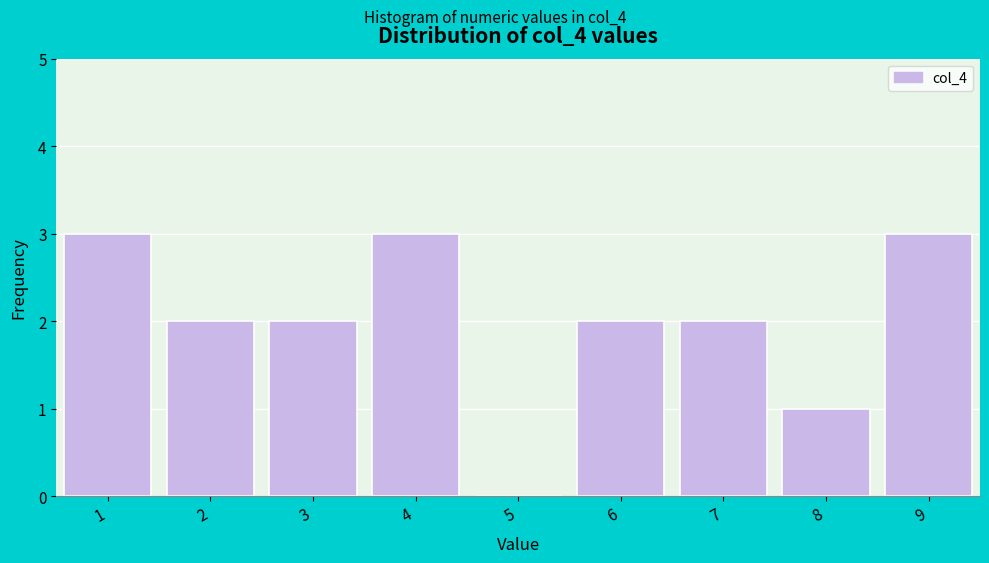

Reading left to right, transcribe this chart: for each bar, give the range it covers on the x-axis and its height. The values are not printed on the chart, so give them approximately, as read against the axis.

0.5 to 1.5: 3
1.5 to 2.5: 2
2.5 to 3.5: 2
3.5 to 4.5: 3
4.5 to 5.5: 0
5.5 to 6.5: 2
6.5 to 7.5: 2
7.5 to 8.5: 1
8.5 to 9.5: 3